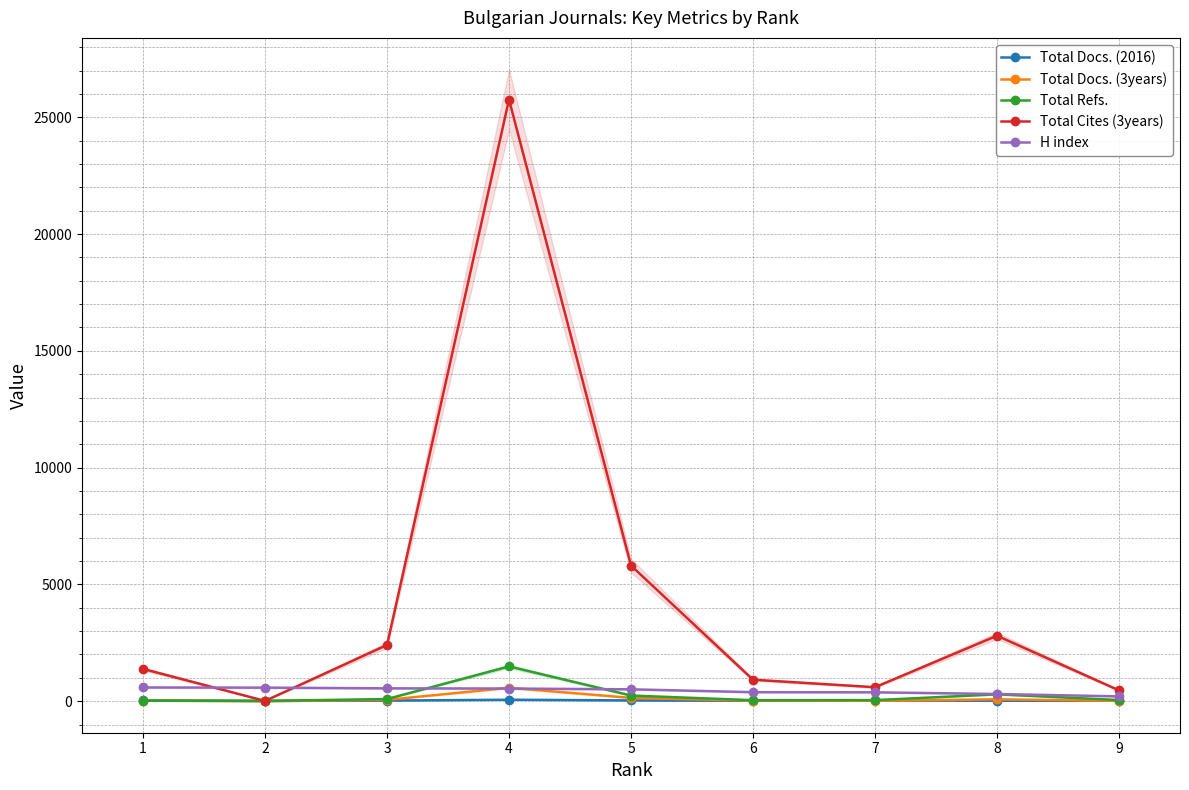

What is the average value of the Total Cites (3years) series?

4460